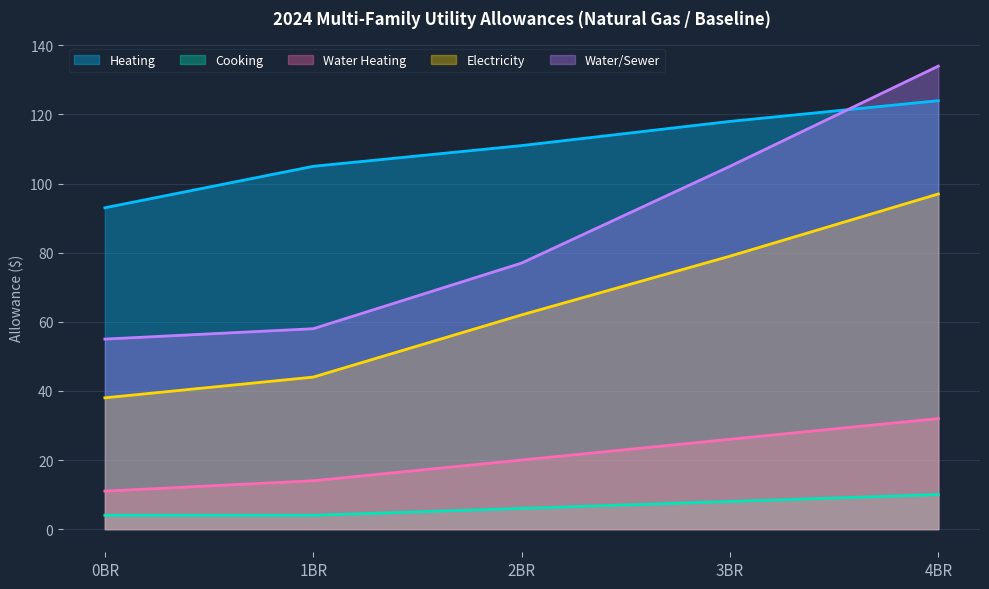

Where is Electricity nearest to the value 67?

2BR